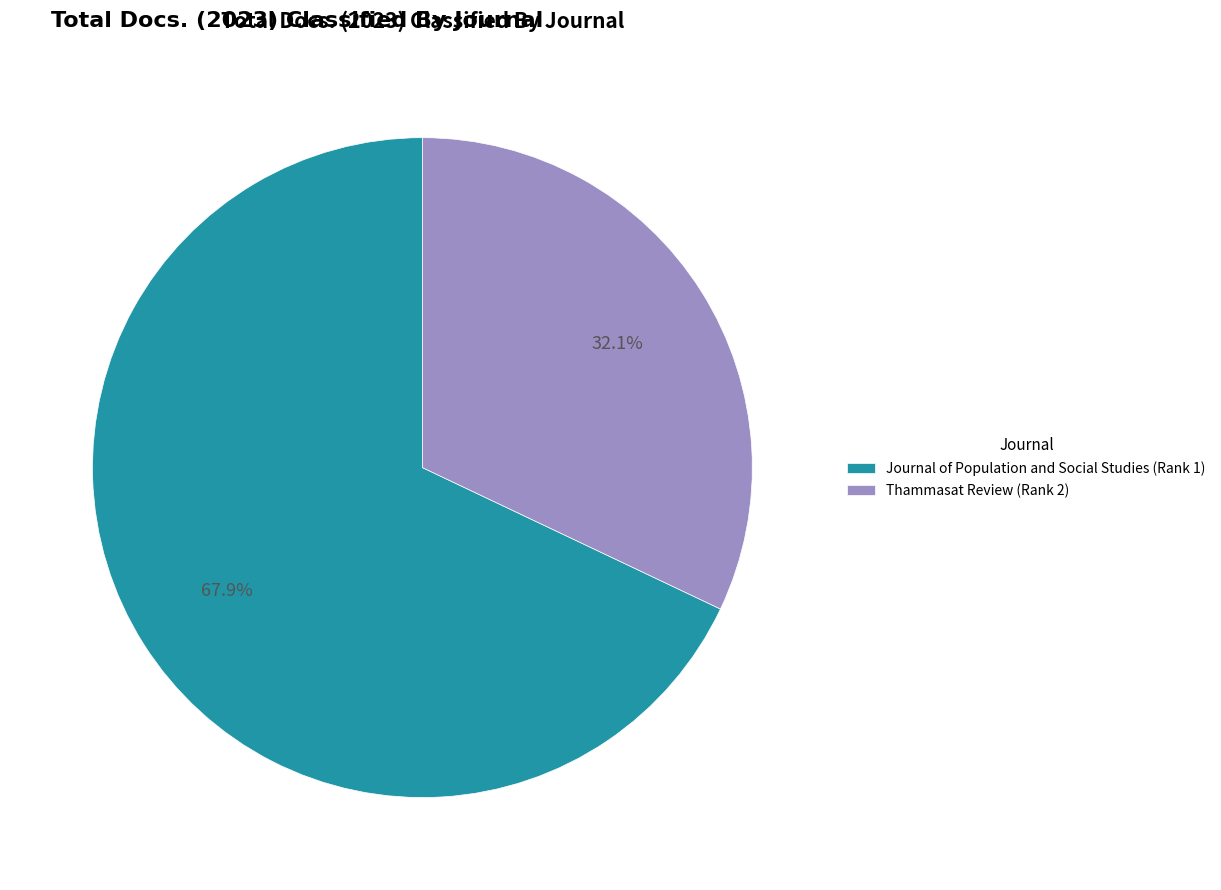

Which slice is the largest?

Journal of Population and Social Studies